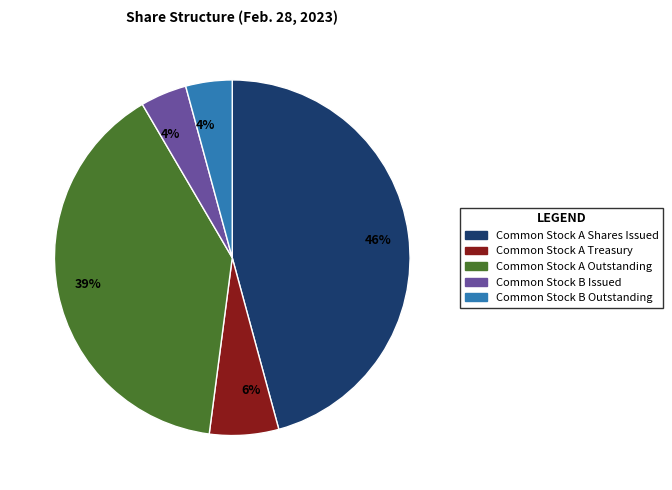

The Common Stock A Outstanding slice represents 39% of the pie. True or false?

True